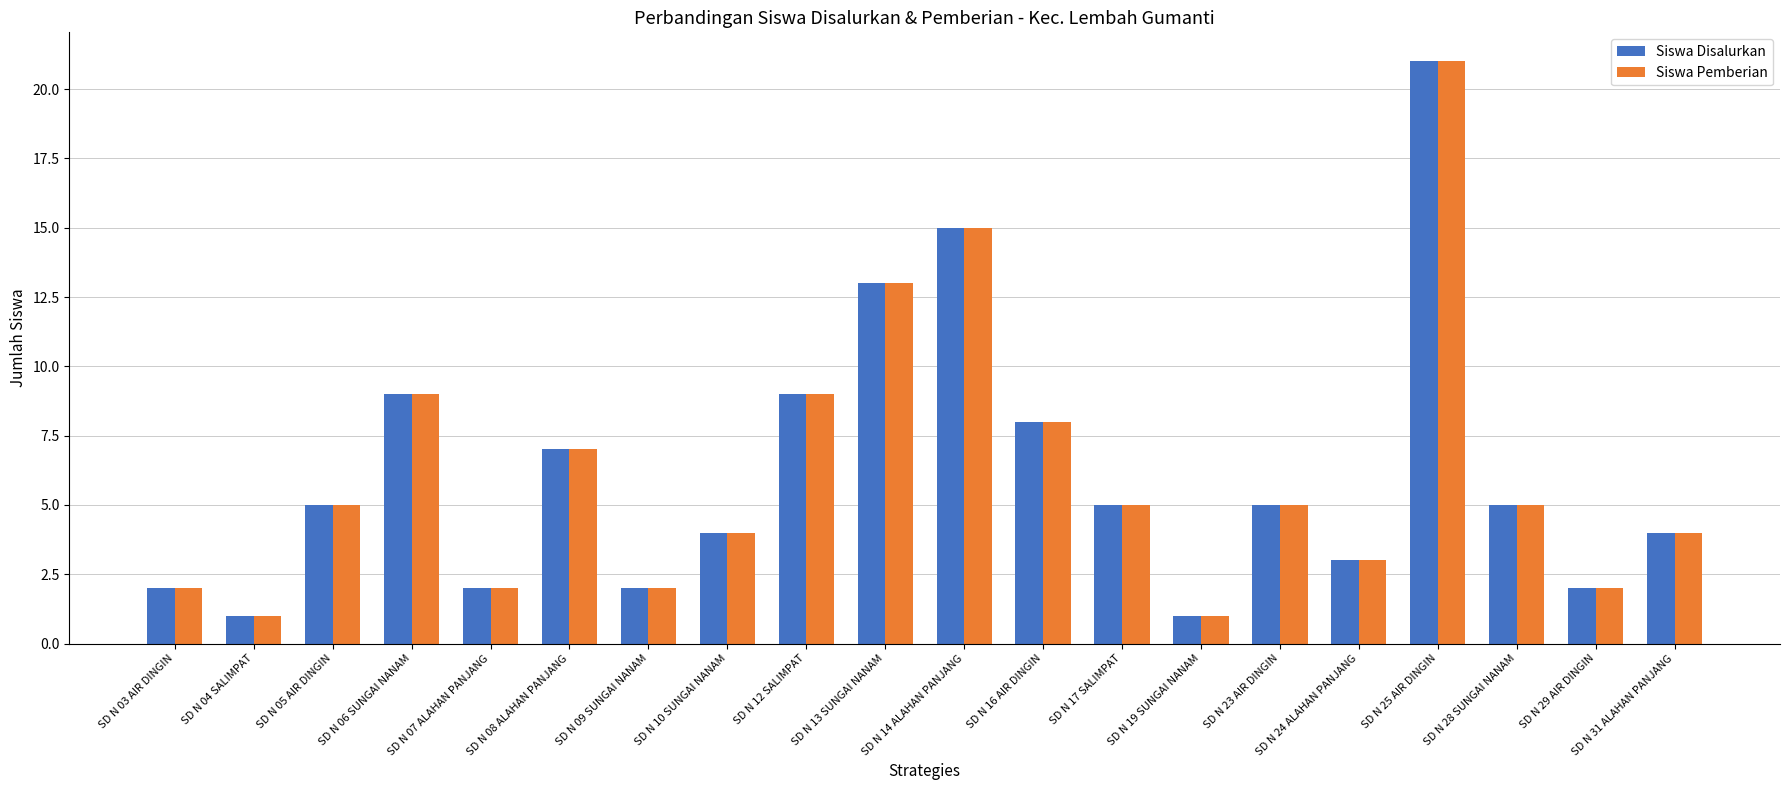

Is it true that Siswa Disalurkan equals 15 at SD N 14 ALAHAN PANJANG?

True